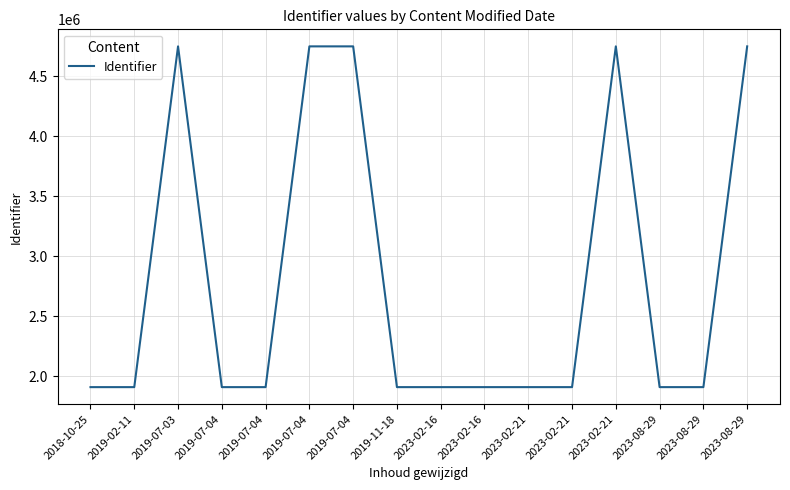

What is the label of the 15th point from the right?

2019-02-11